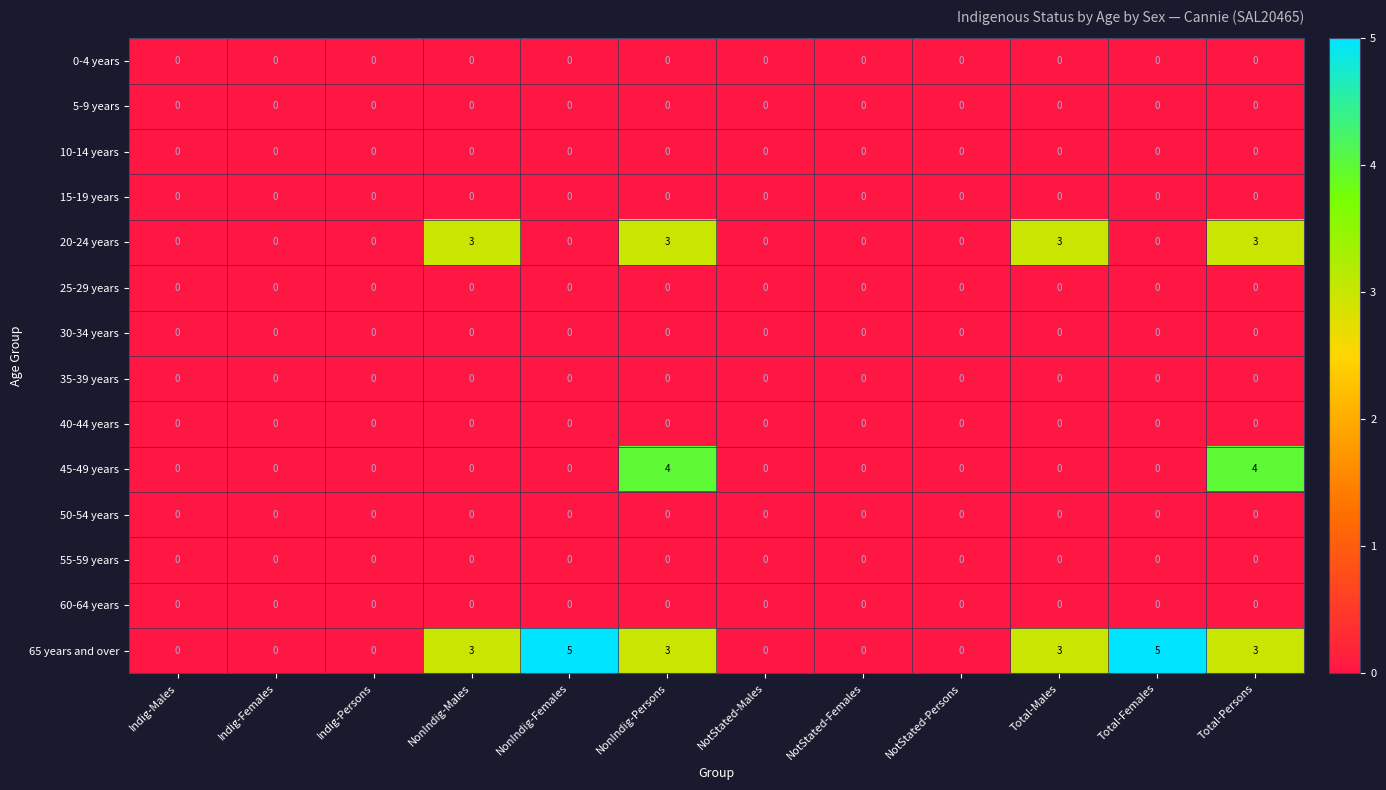

Which series has the largest total across all categories?

65 years and over